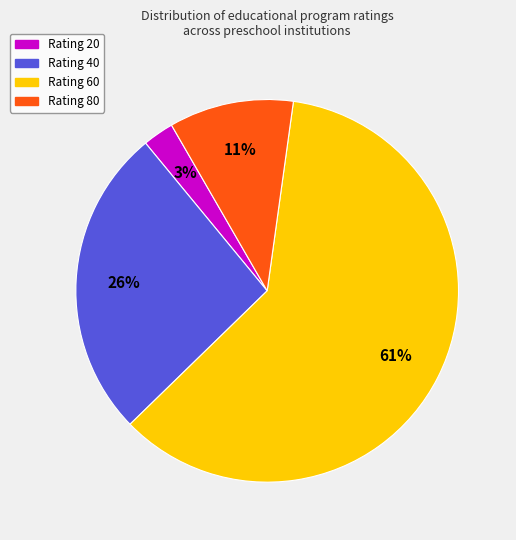

Is there any slice that represents more than half of the pie?

Yes